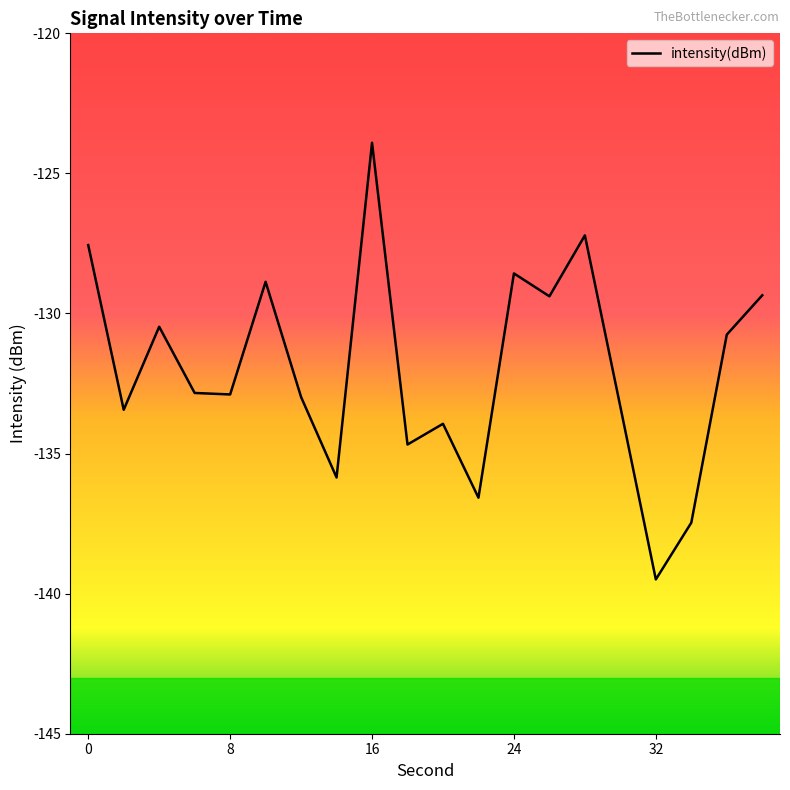

What is the minimum value shown in the chart?

-139.5